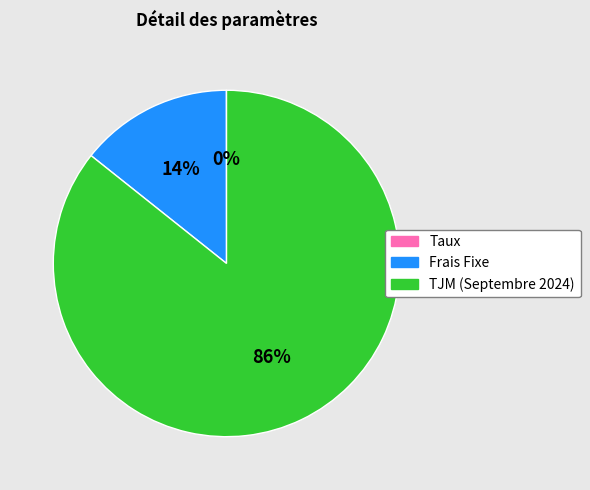

Does any single category account for the majority?

Yes